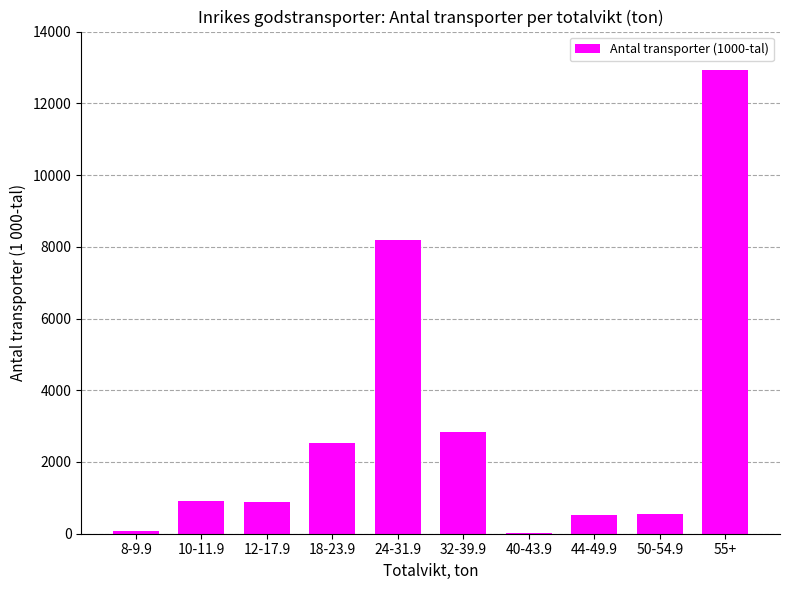

What is the change in value from 8-9.9 to 10-11.9?

+843.6